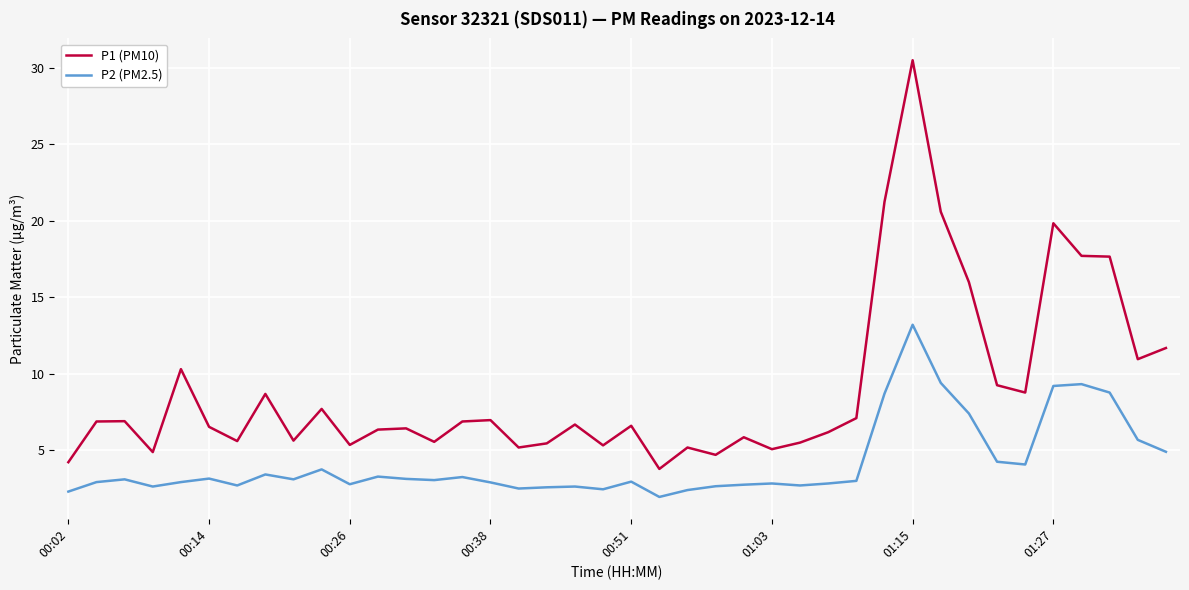

Which series has the widest spread of values?

P1 (PM10)